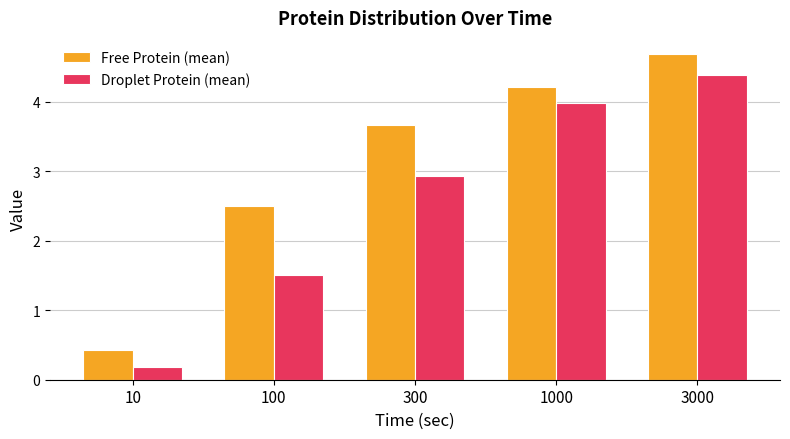

How many groups of bars are there?

5